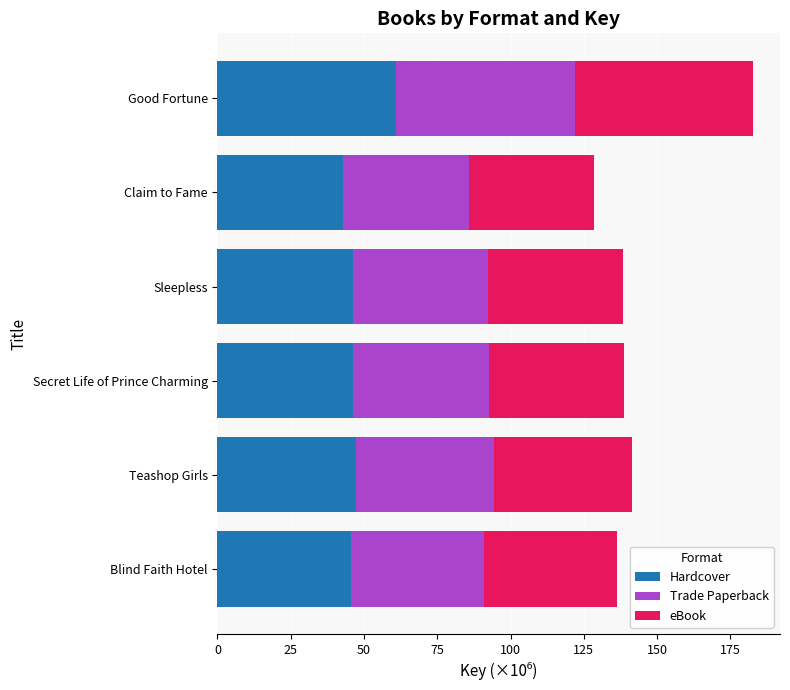

What is the total value across all series at Blind Faith Hotel?

136.4